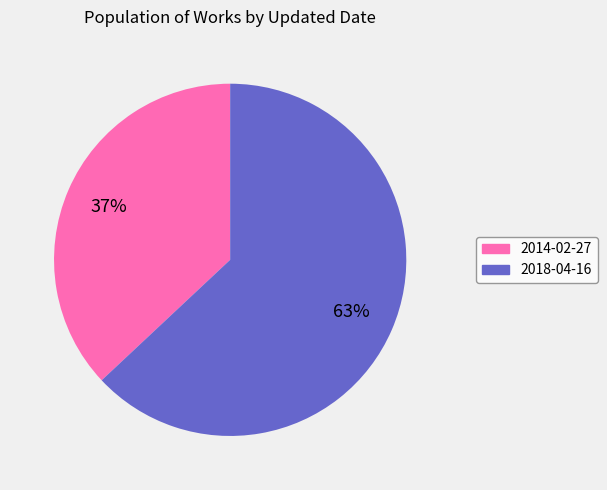

Rank the categories by value from highest to lowest.

2018-04-16, 2014-02-27